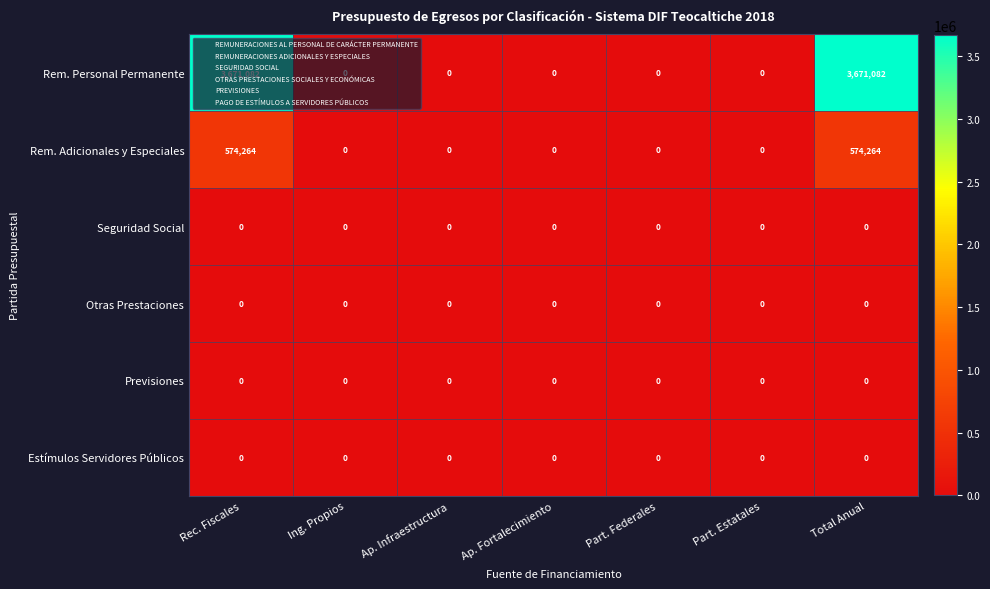

The Rem. Adicionales y Especiales series shows 317108 at Ap. Fortalecimiento. True or false?

False